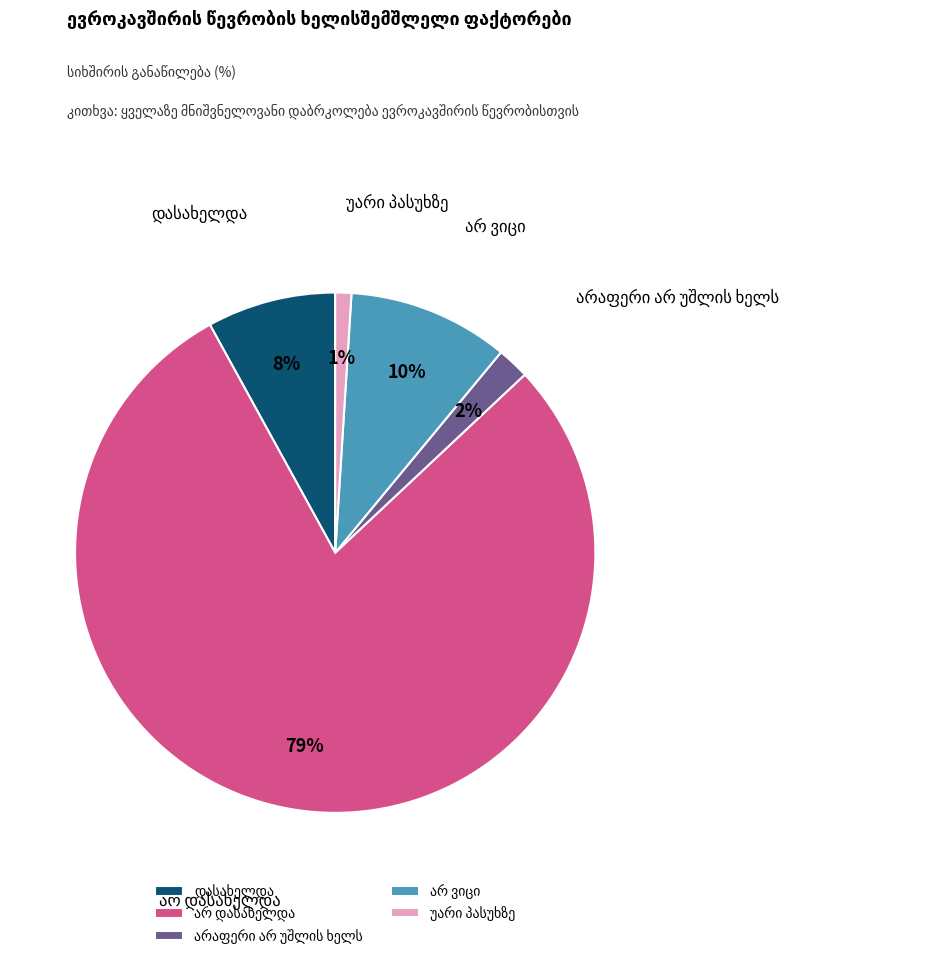

To the nearest percent, what is the difference between the largest and smallest slice percentages?

78%